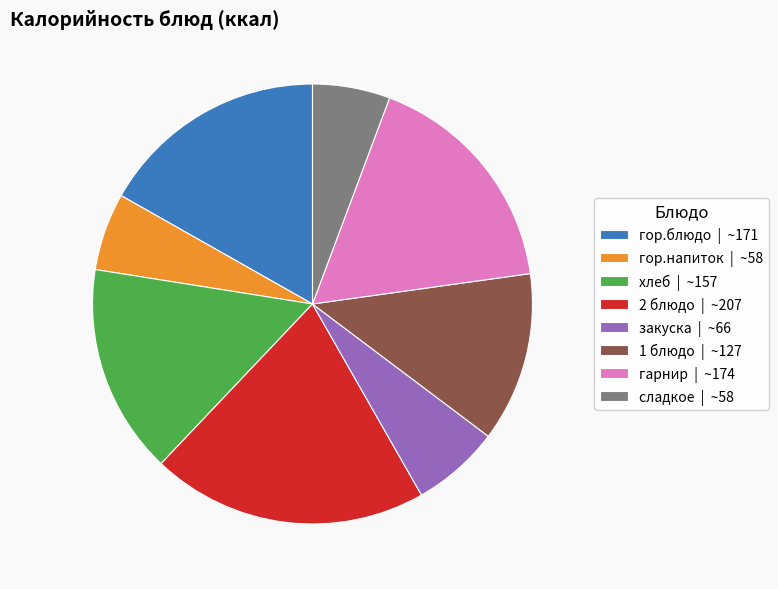

Is there any slice that represents more than half of the pie?

No